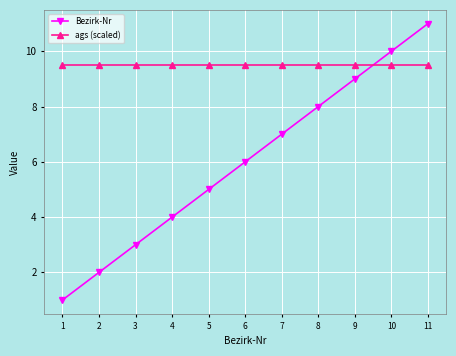

The value of ags (scaled) at 1 is 9.5. True or false?

True